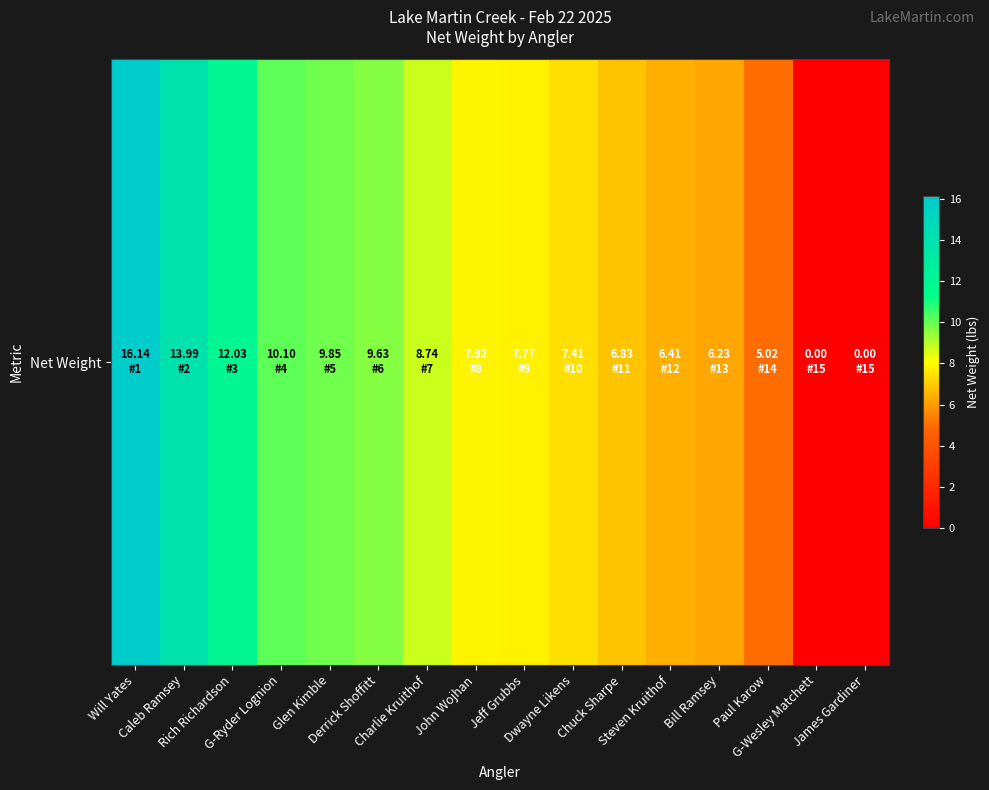

The chart shows a value of 24.7 at Will Yates. True or false?

False